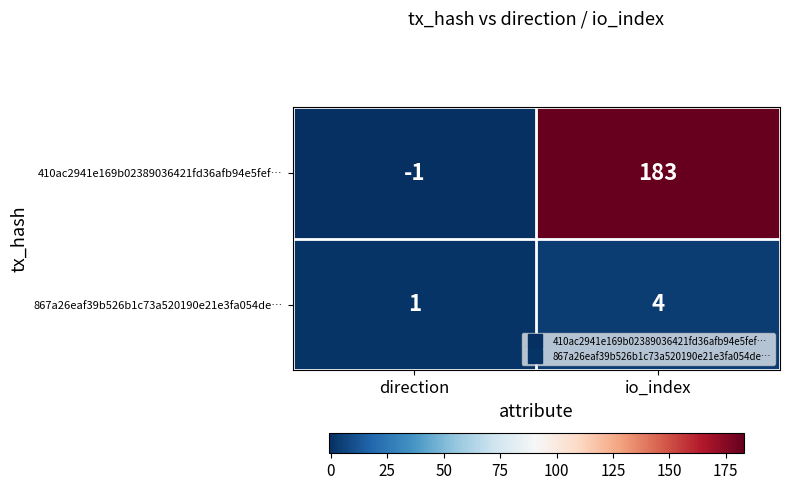

List the series in order of their overall mean, lowest first.

867a26eaf39b526b1c73a520190e21e3fa054de…, 410ac2941e169b02389036421fd36afb94e5fef…